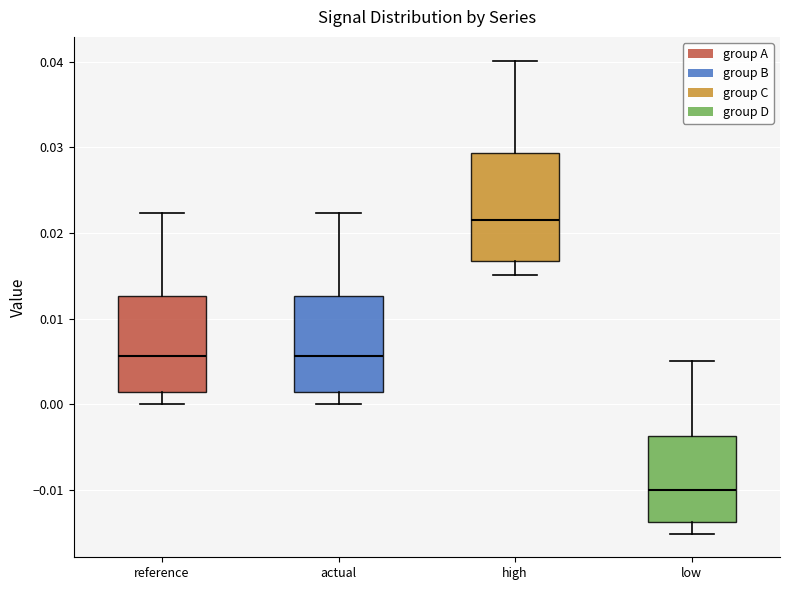

Reading left to right, read every box against the y-axis: the position of its median line, the range the box covers, and the ends of its whiskers. The values are not printed on the chart, so give them approximately, as read against the axis.

reference: median 0.006, box 0.001 to 0.013, whiskers 0.000 to 0.022
actual: median 0.006, box 0.001 to 0.013, whiskers 0.000 to 0.022
high: median 0.022, box 0.017 to 0.029, whiskers 0.015 to 0.040
low: median -0.010, box -0.014 to -0.004, whiskers -0.015 to 0.005